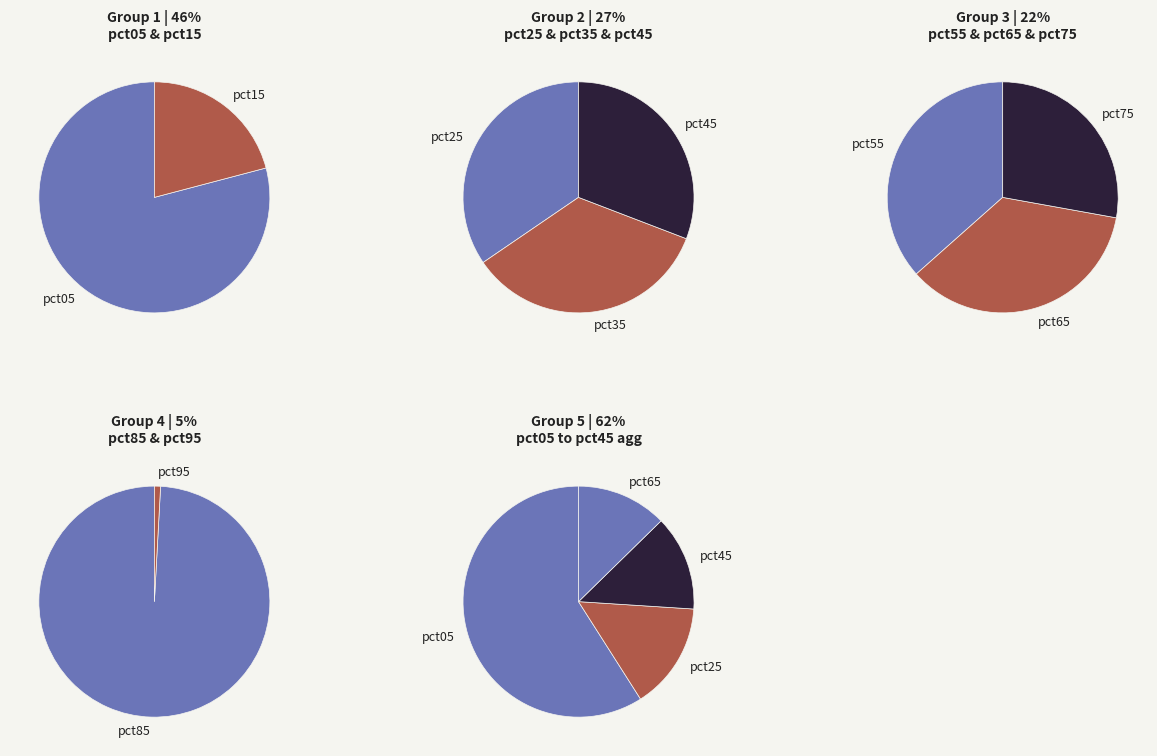

What is the largest slice in the pie chart?

pct05